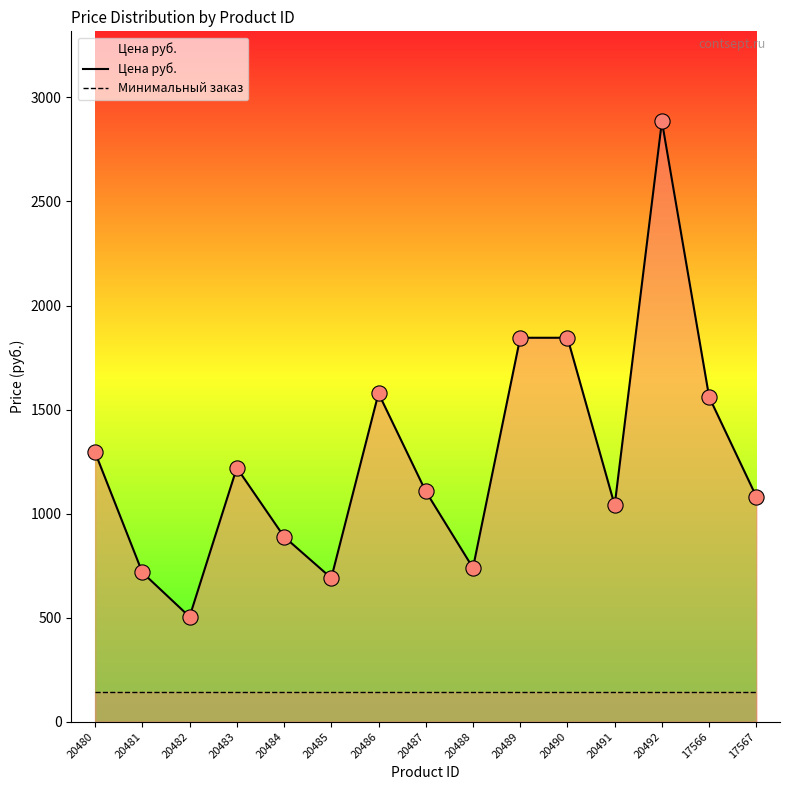

Which series has the largest total across all categories?

Цена руб.